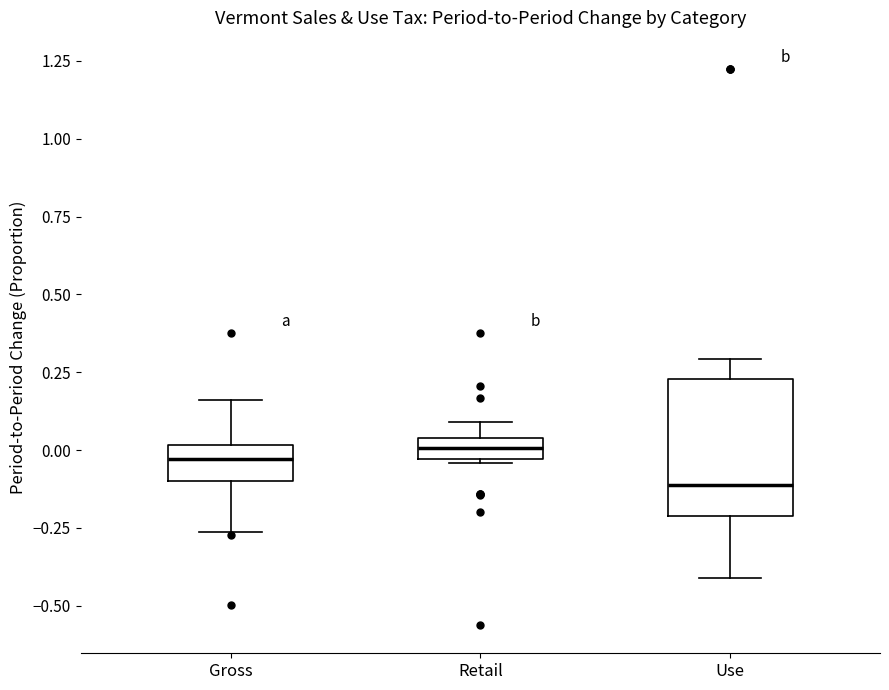

Where is the lower edge of the box for Gross on the y-axis? The values are not printed on the chart, so give them approximately, as read against the axis.

-0.10